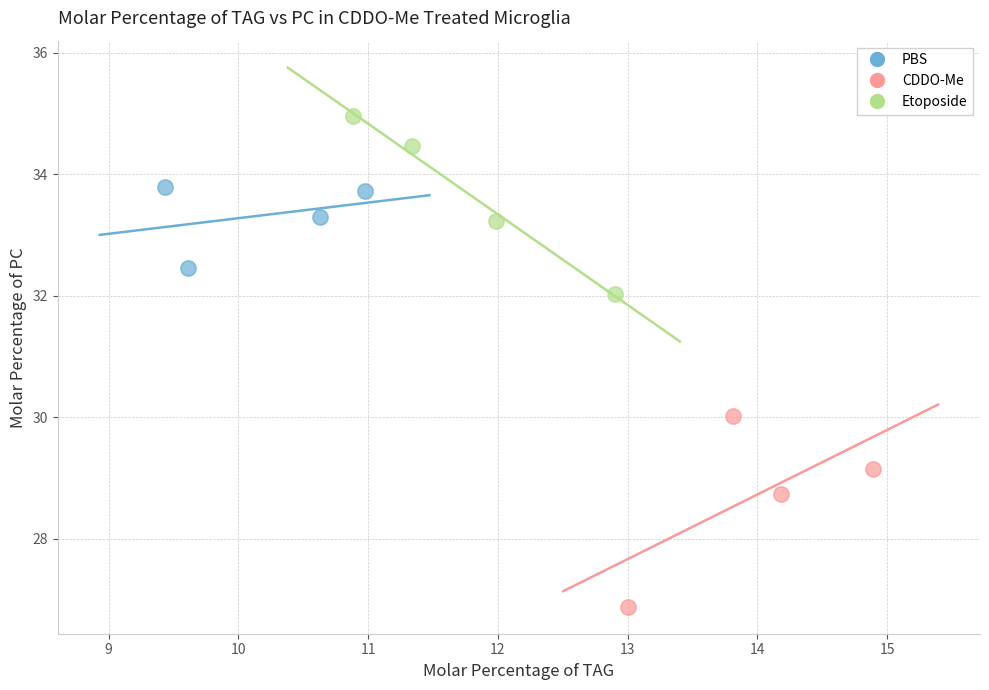

Which series contains the highest Y value?

Etoposide